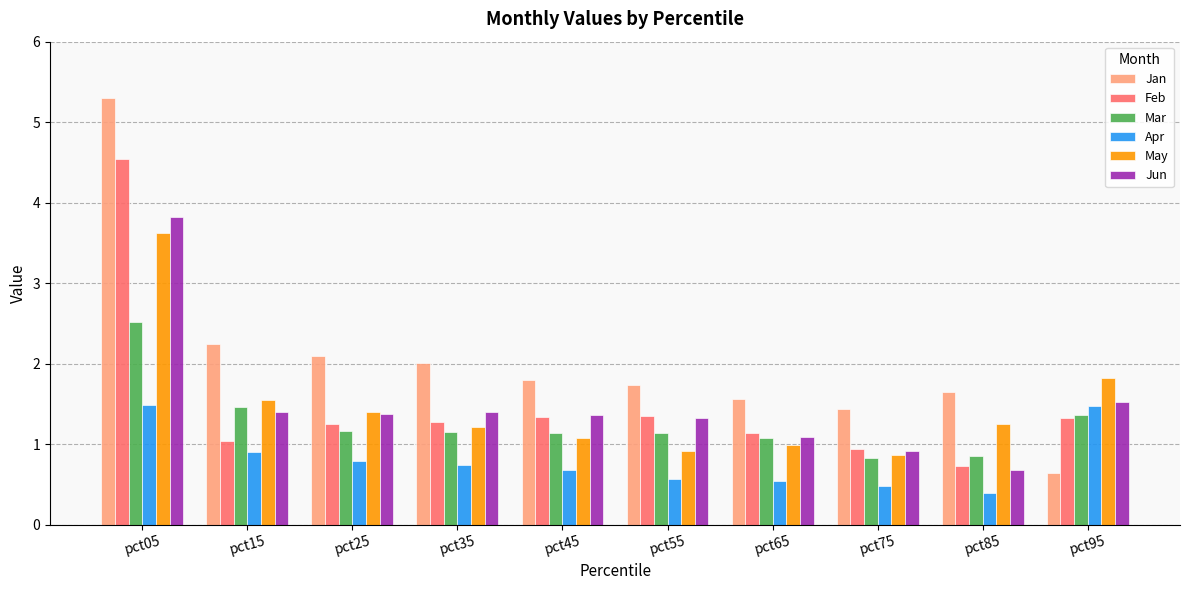

What value does the Mar series have at pct35?

1.2